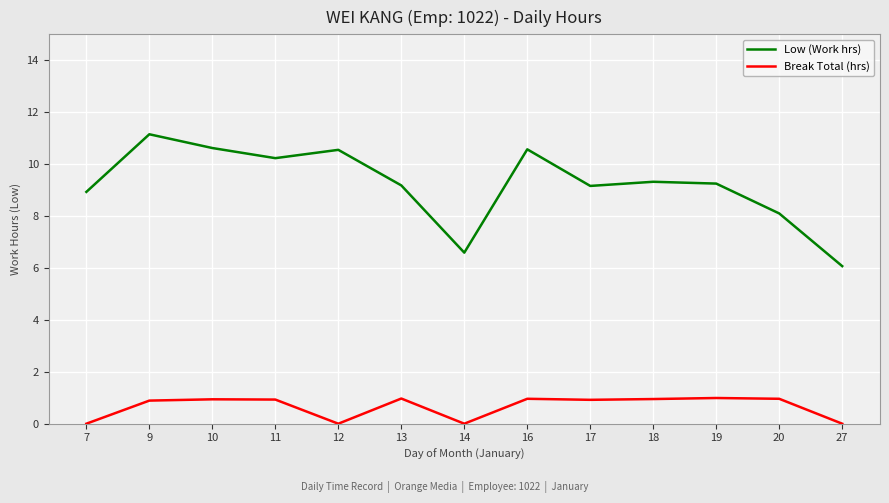

Does the chart display data point markers on the line(s)?

No